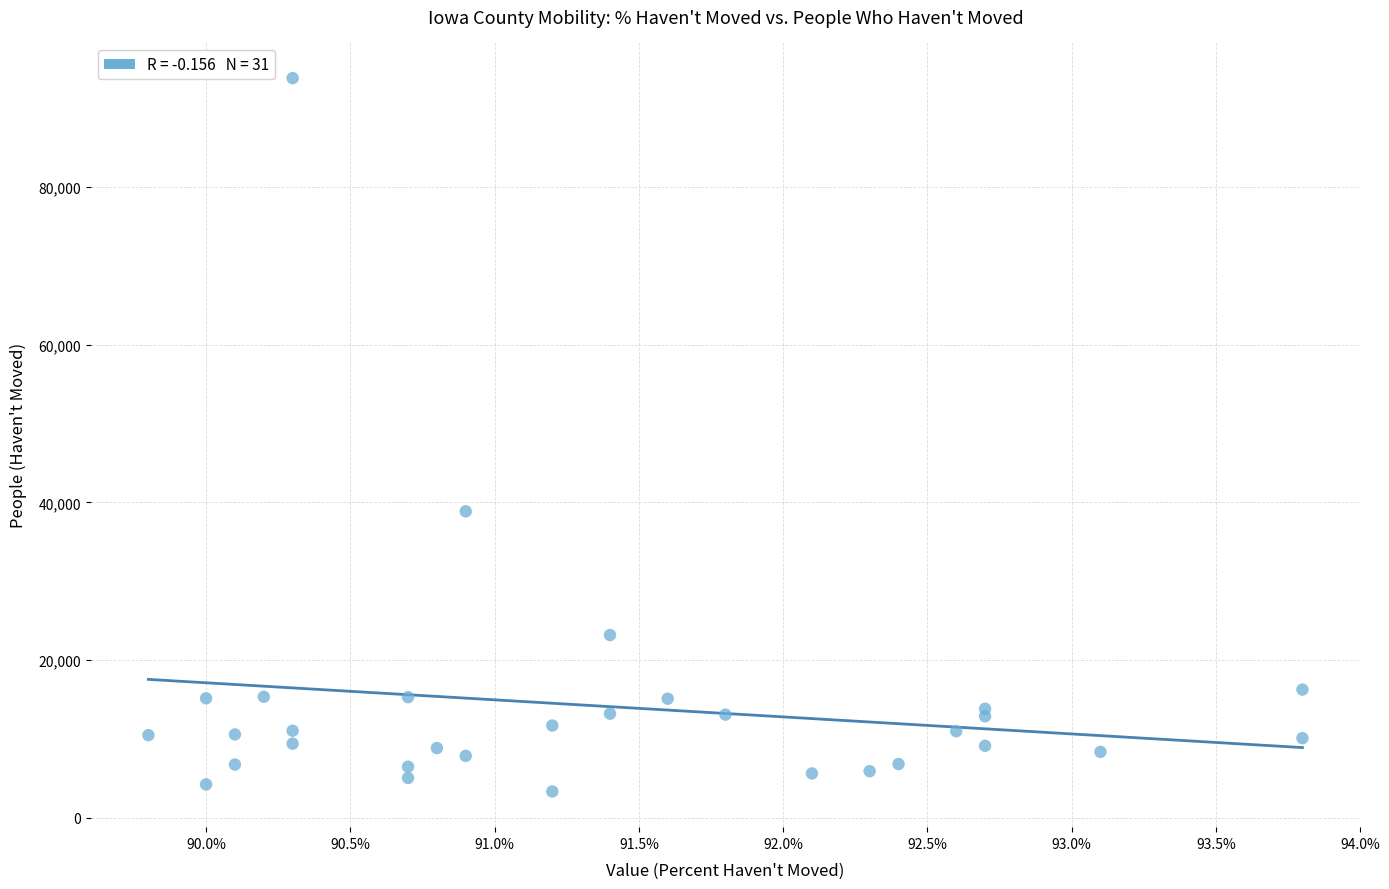

What Y value in the scatter plot is closest to 48585?

38872